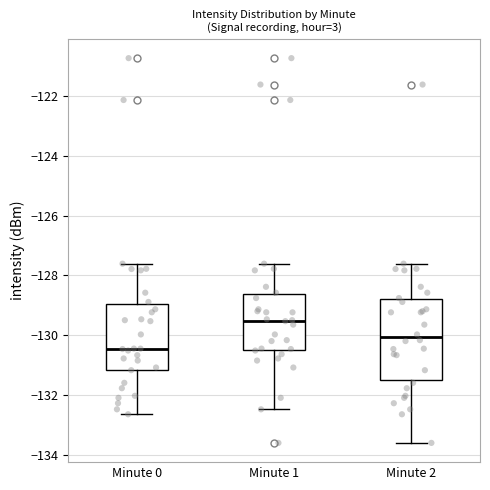

Where is the upper edge of the box for Minute 2 on the y-axis? The values are not printed on the chart, so give them approximately, as read against the axis.

-128.8